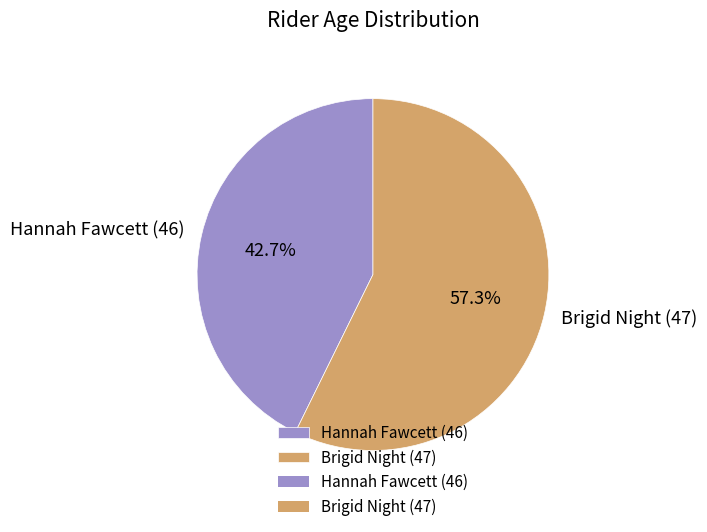

What is the largest slice in the pie chart?

Brigid Night (47)